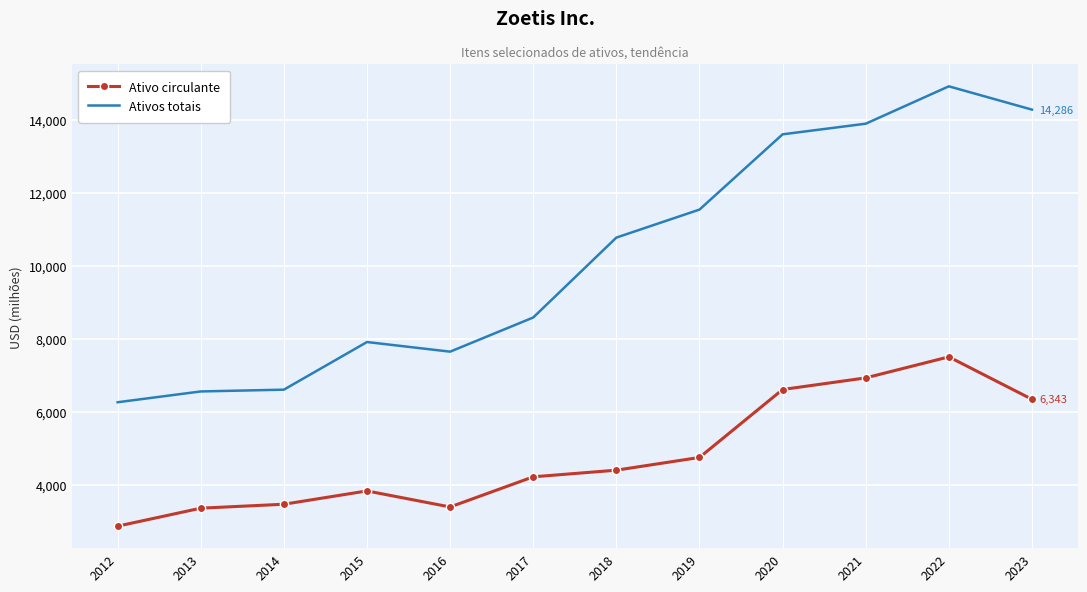

The Ativo circulante series shows 1837 at 2021. True or false?

False